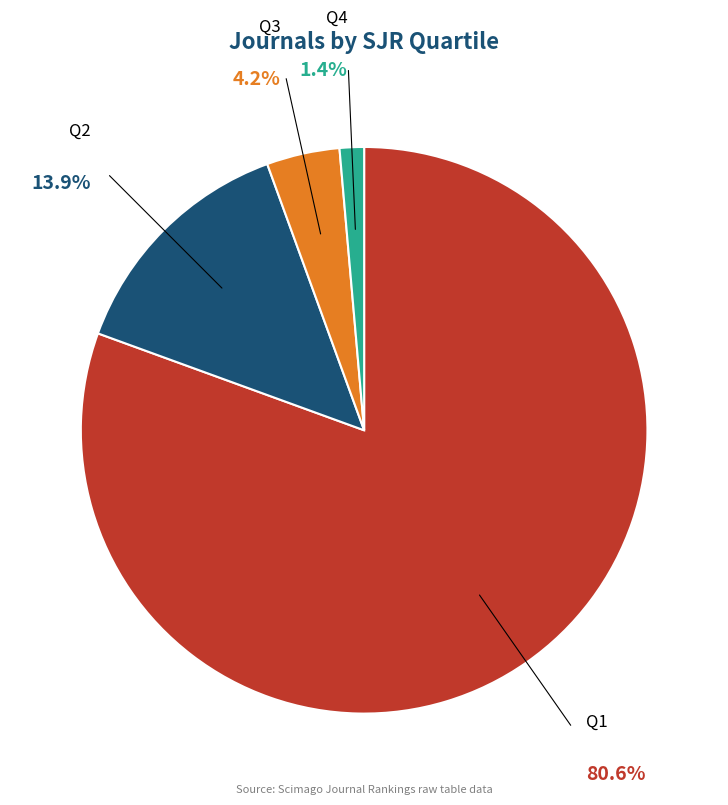

Is there any slice that represents more than half of the pie?

Yes